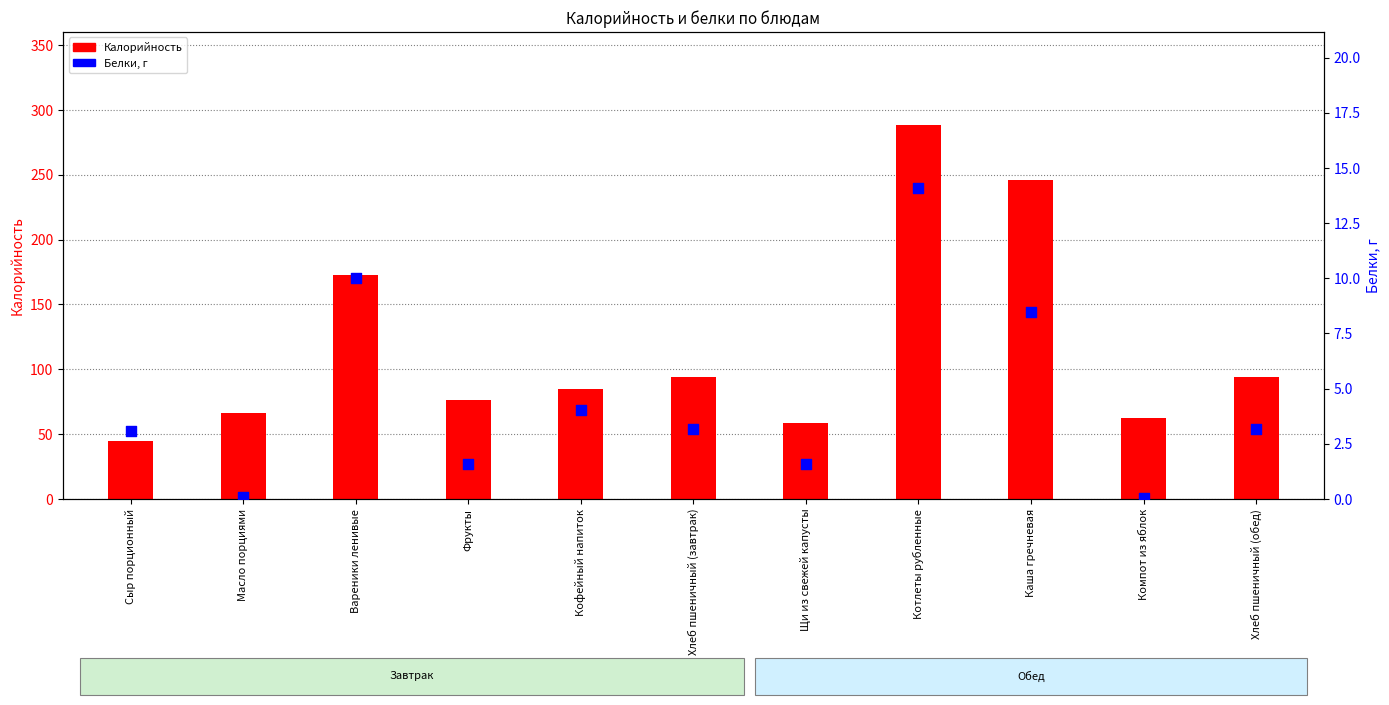

Which series has the largest total across all categories?

Калорийность